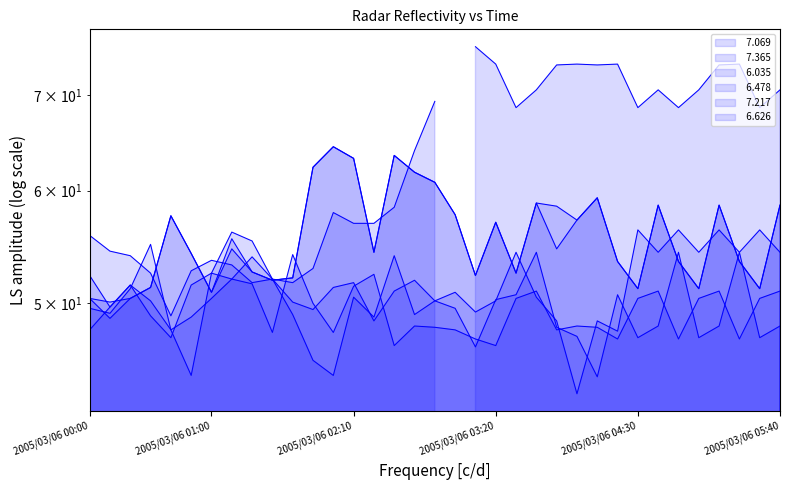

At which category does   6.478 reach its first local valley?

2005/03/06 00:10